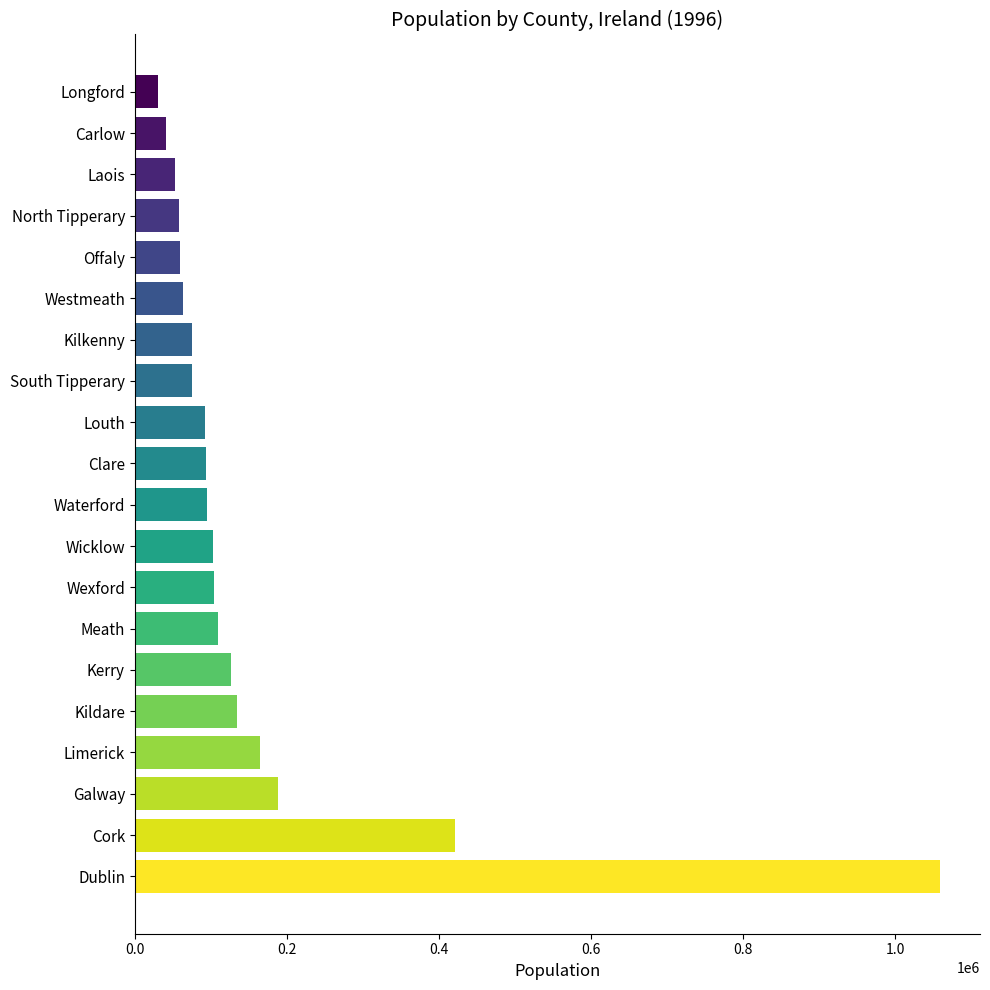

What is the minimum value shown in the chart?

30166